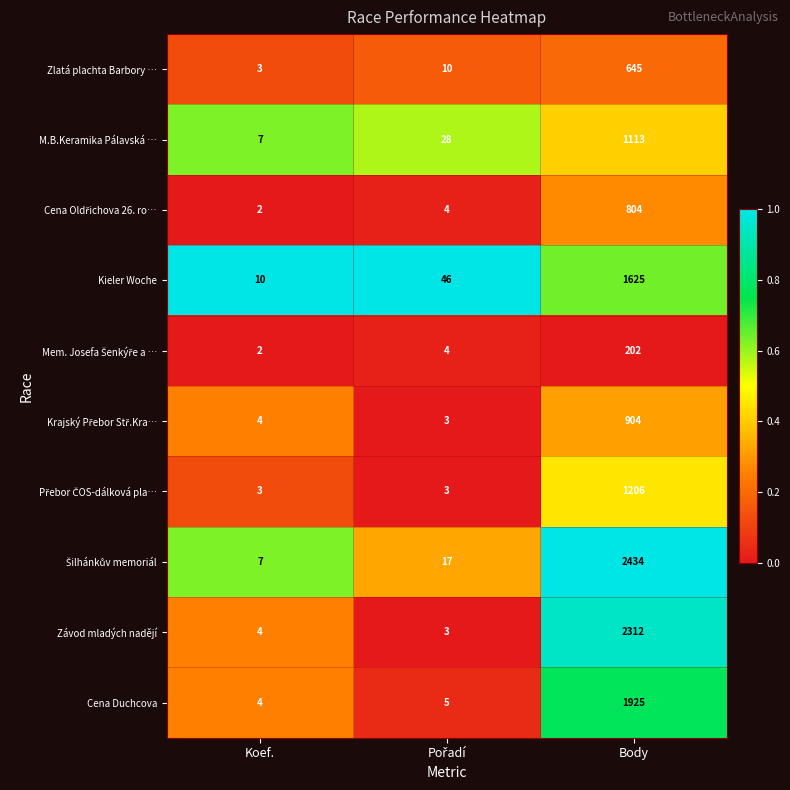

Is it true that Zlatá plachta Barbory … equals 645 at Body?

True